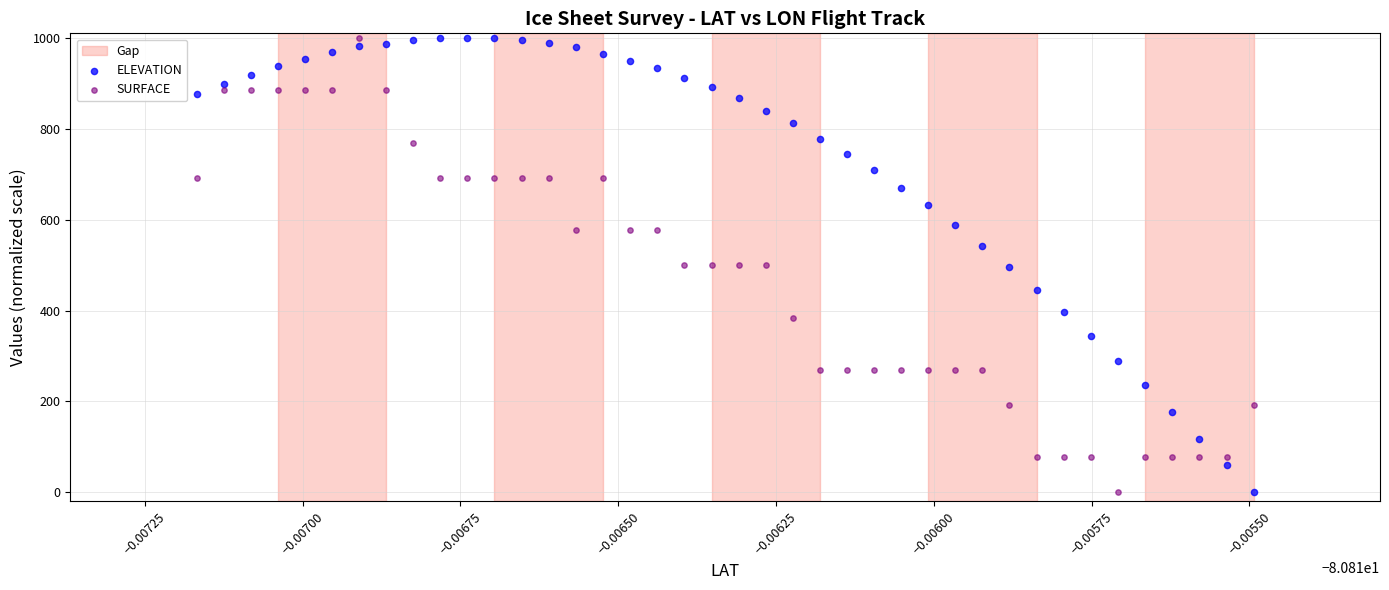

Across all data points, what is the range of Y values (max minus min)?

1000.0